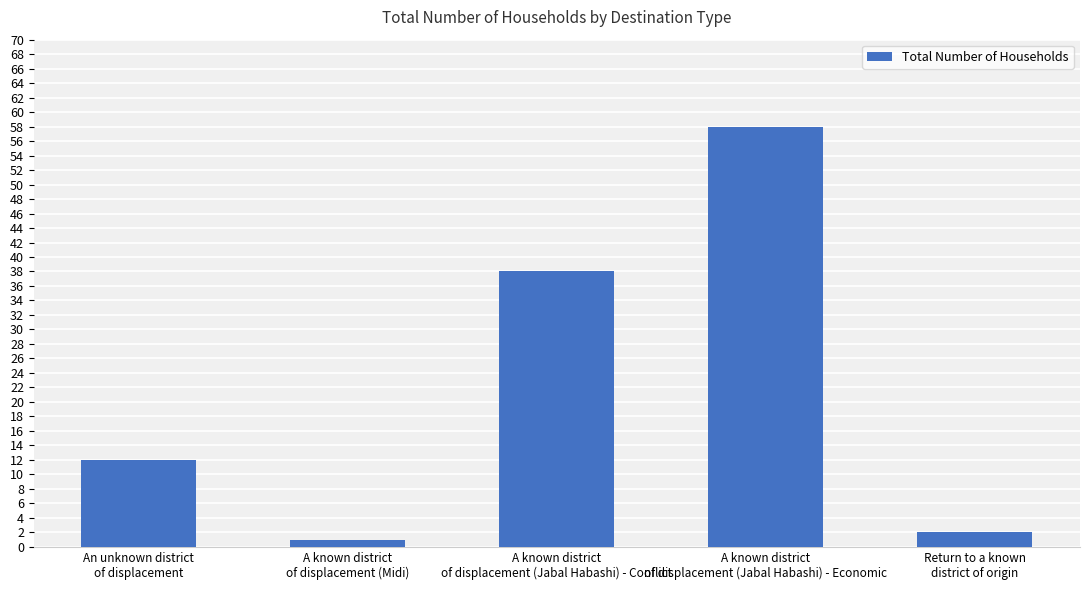

At which label is the value closest to 29?

A known district
of displacement (Jabal Habashi) - Conflict